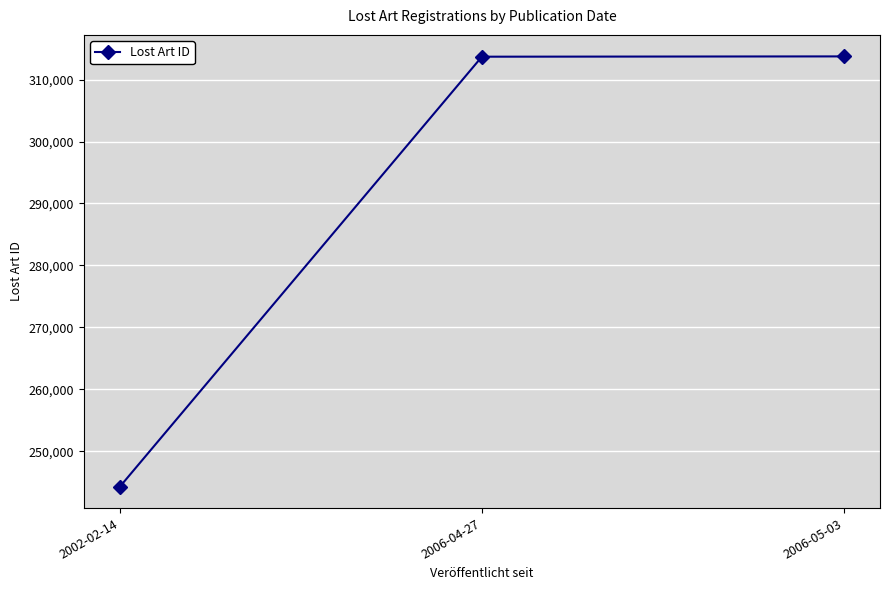

Is this an area chart (filled region under the line)?

No